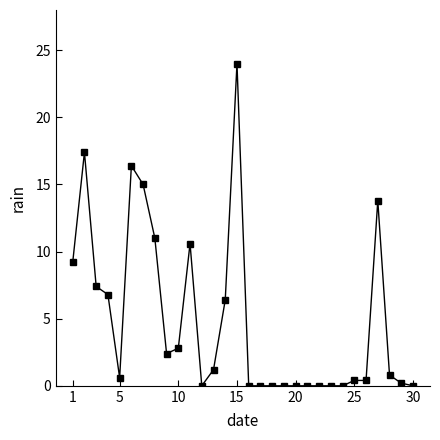

Does the chart display data point markers on the line(s)?

Yes